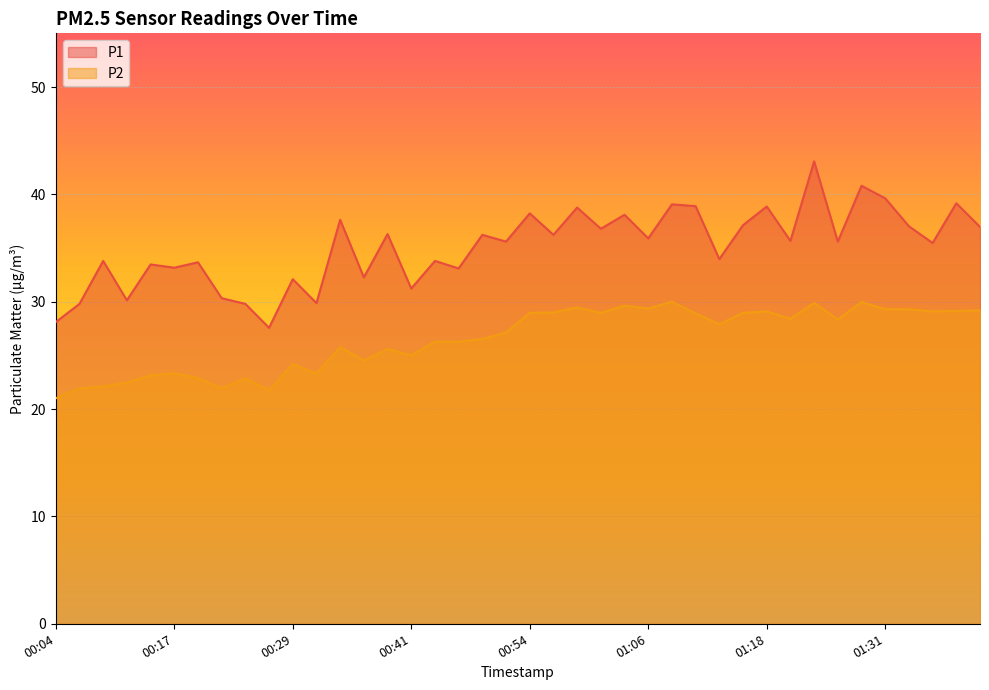

Does the chart display data point markers on the line(s)?

No